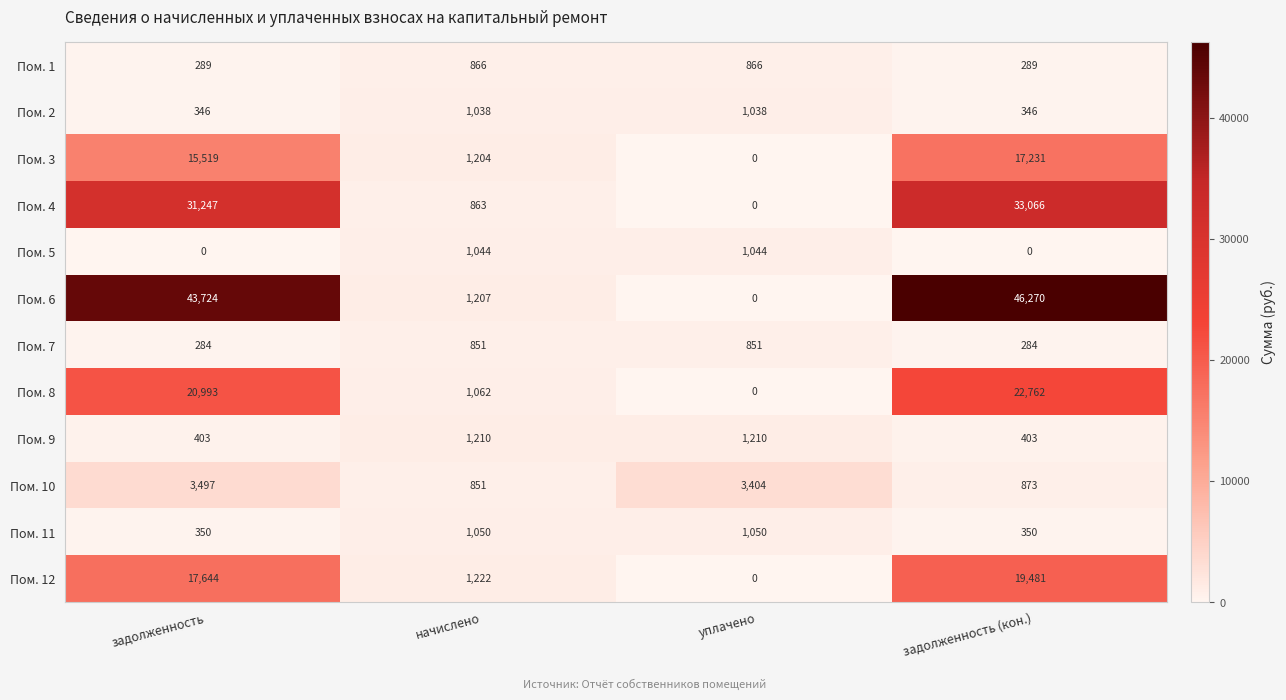

What is the maximum value shown in the chart?

46270